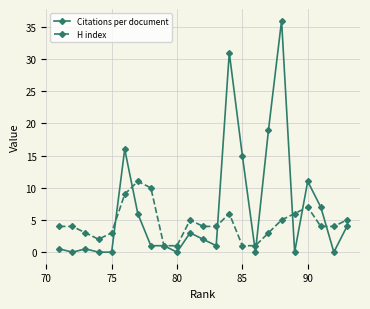

Rank the series by their maximum value, from lowest to highest.

H index, Citations per document